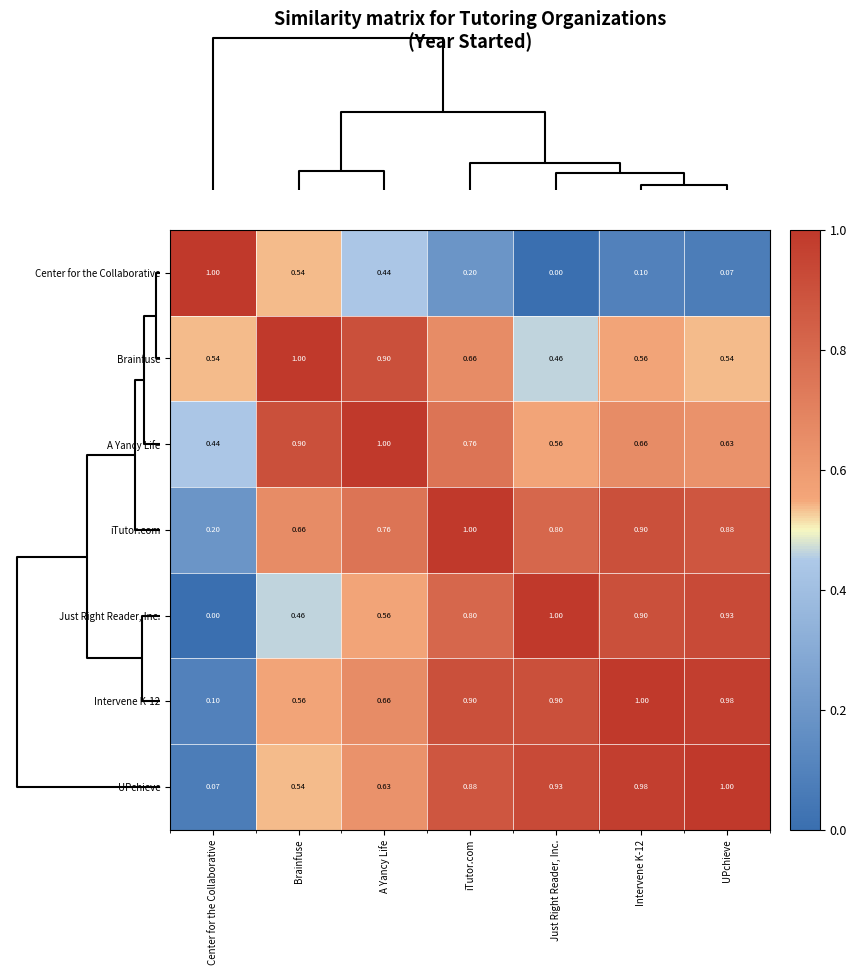

Which series changed the most between A Yancy Life and Intervene K-12?

UPchieve